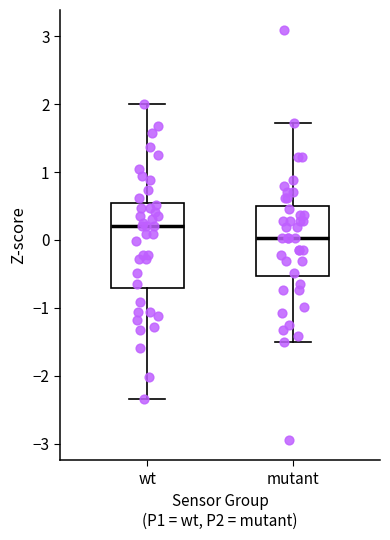

Where is the lower edge of the box for mutant on the y-axis? The values are not printed on the chart, so give them approximately, as read against the axis.

-0.5